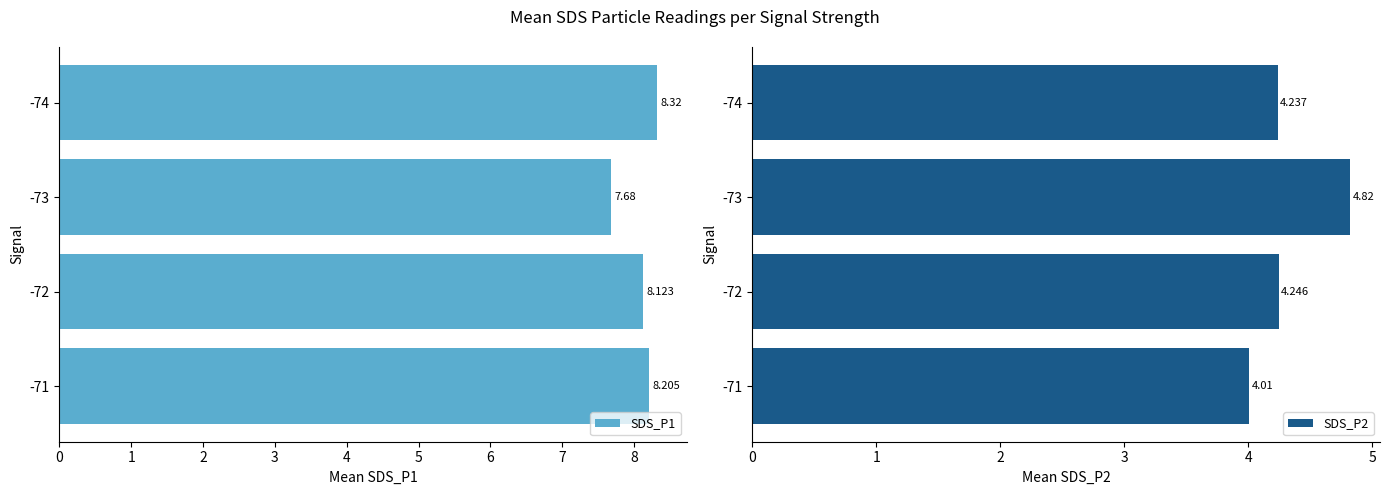

List the series in order of their overall mean, lowest first.

SDS_P2, SDS_P1